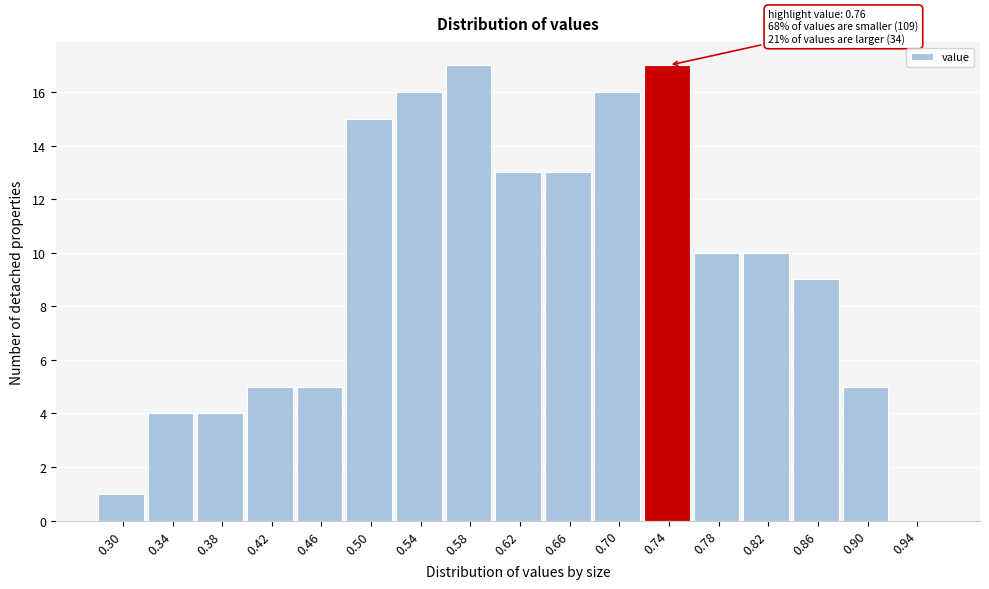

Reading left to right, list all the values displayed in this chart.

0.30=1	0.34=4	0.38=4	0.42=5	0.46=5	0.50=15	0.54=16	0.58=17	0.62=13	0.66=13	0.70=16	0.74=17	0.78=10	0.82=10	0.86=9	0.90=5	0.94=0